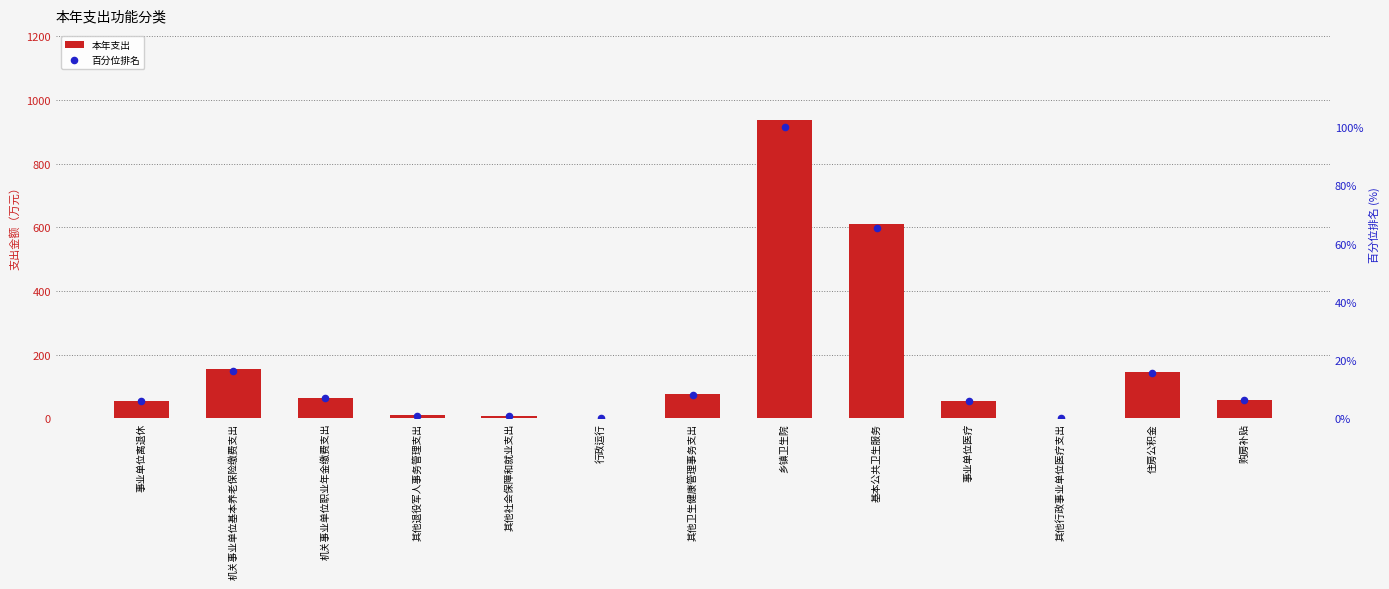

At how many categories does at least one series exceed 698?

1